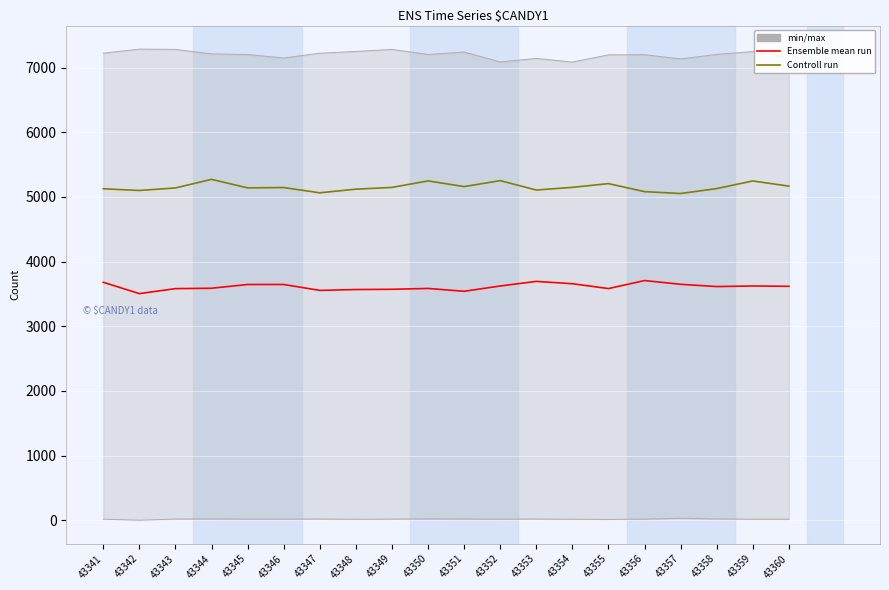

Which category has the lowest value across all series?

43342